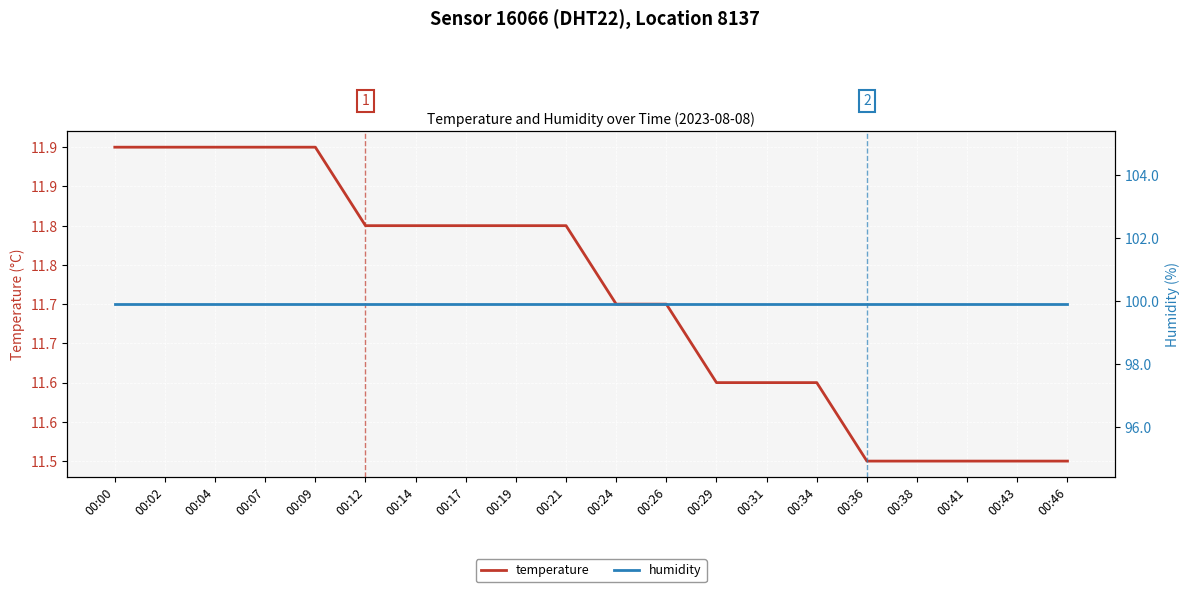

Count the temperature values in the range 11 to 12.

20